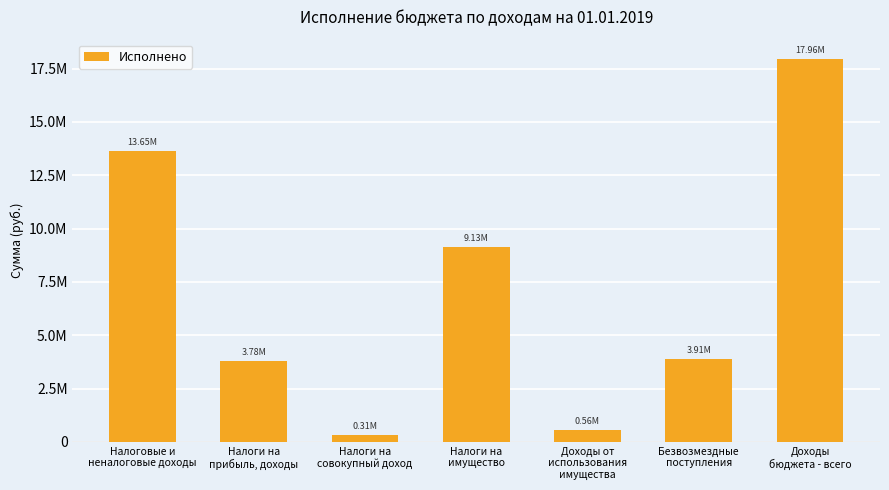

Which label corresponds to the smallest value in the chart?

Налоги на
совокупный доход